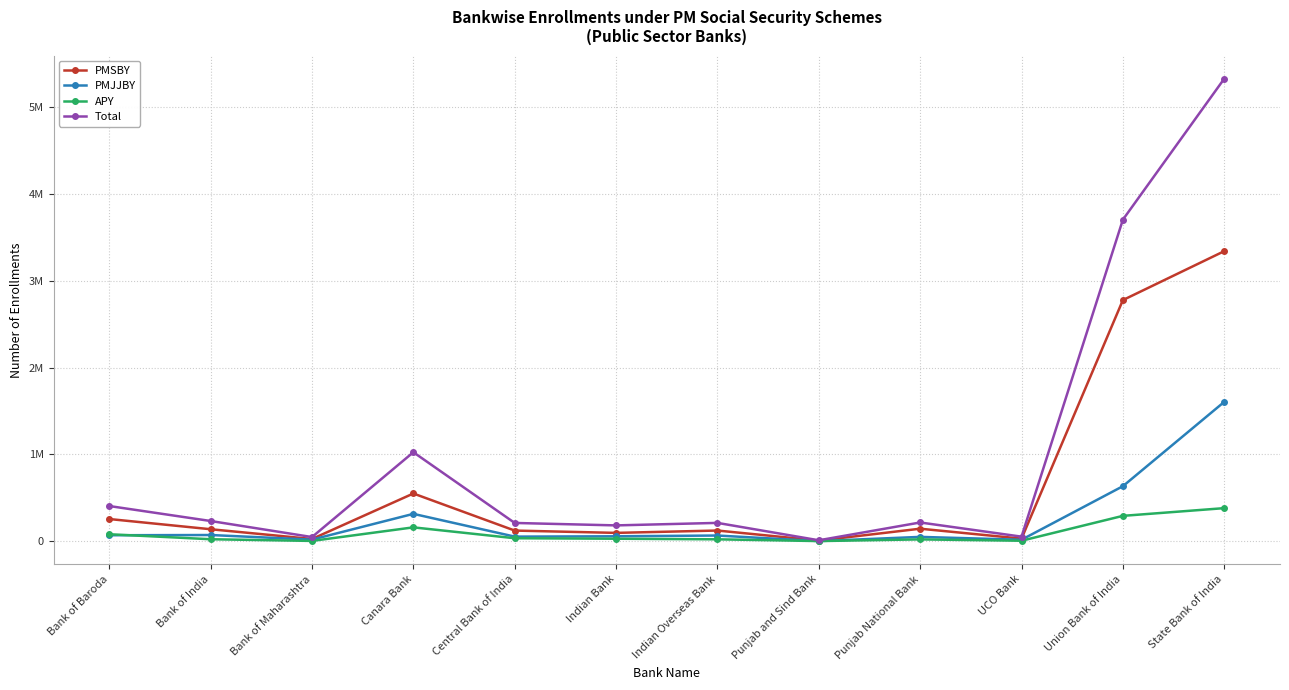

Where is the first local maximum for APY?

Canara Bank